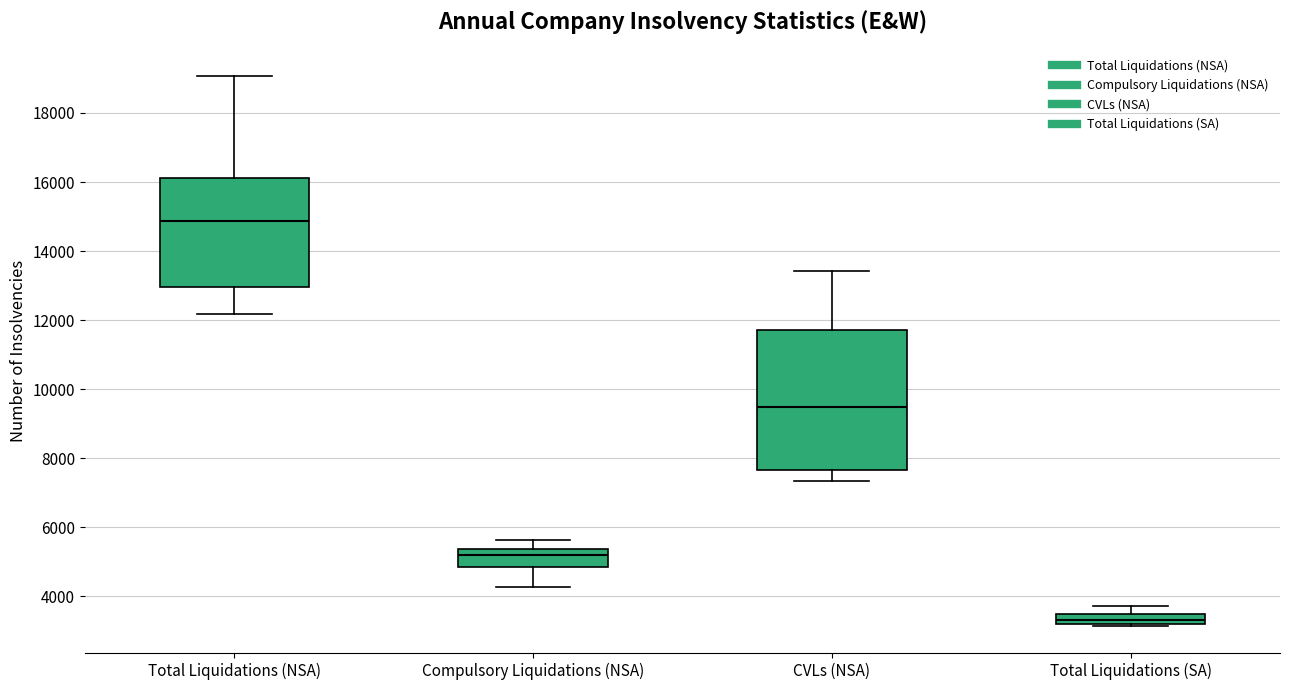

Where does the upper whisker of the box for Compulsory Liquidations (NSA) end on the y-axis? The values are not printed on the chart, so give them approximately, as read against the axis.

5600